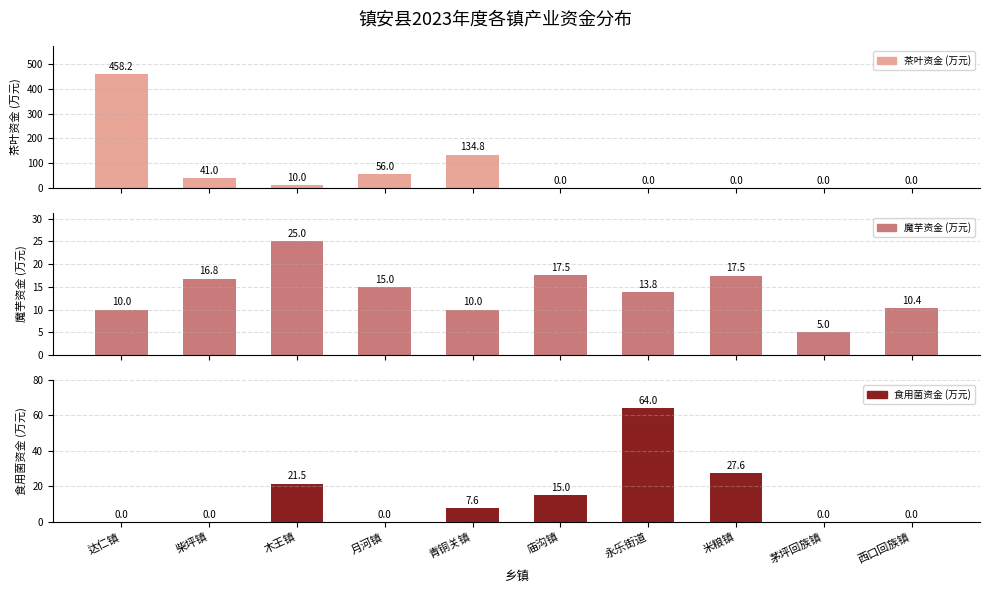

How many data points in 食用菌资金 (万元) are less than 7?

5